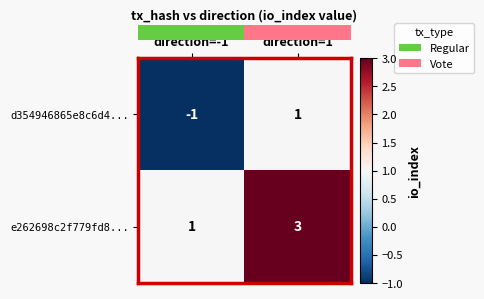

Rank the series at direction=-1 from lowest to highest value.

d354946865e8c6d4..., e262698c2f779fd8...